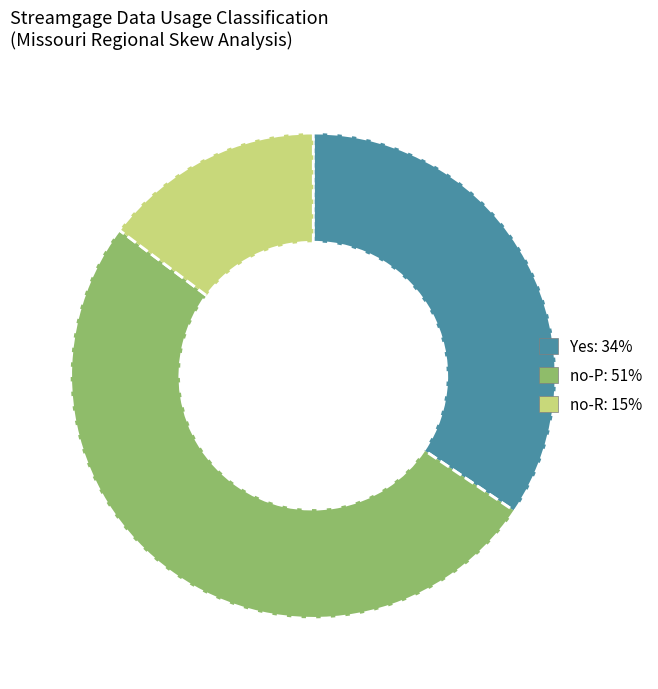

Is the sum of Yes and no-P greater than half?

Yes